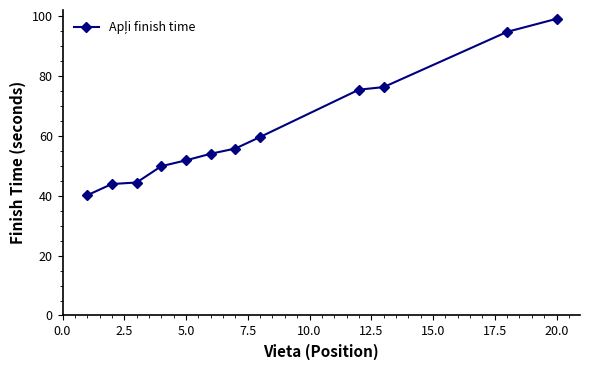

What is the average value?

62.1